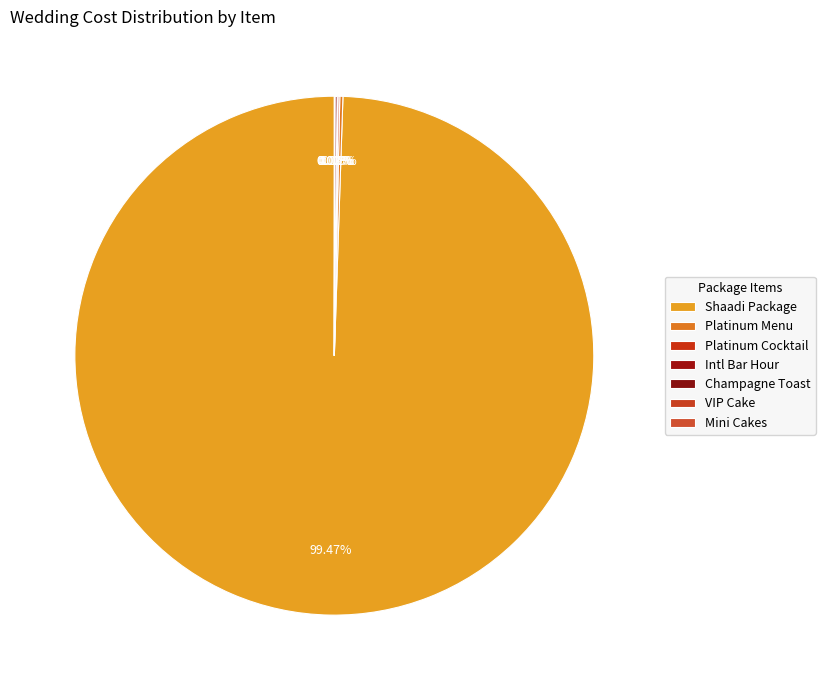

How many slices are in this pie chart?

7